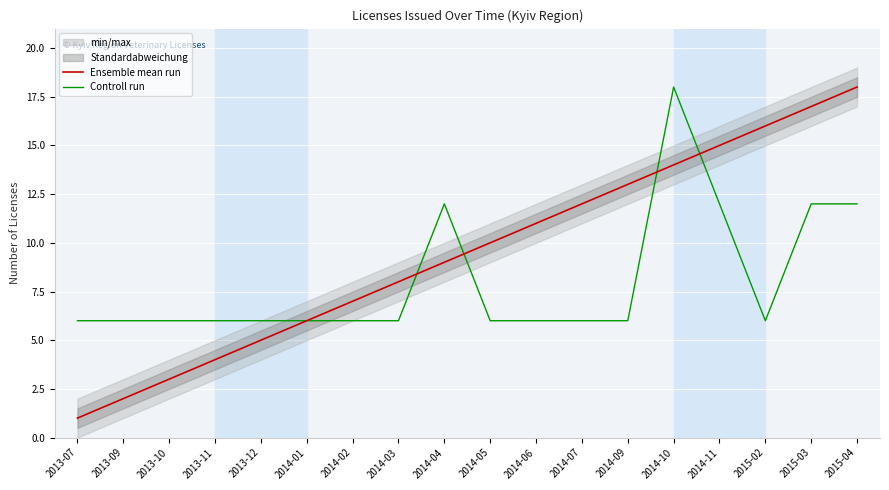

How many series are shown in this chart?

2